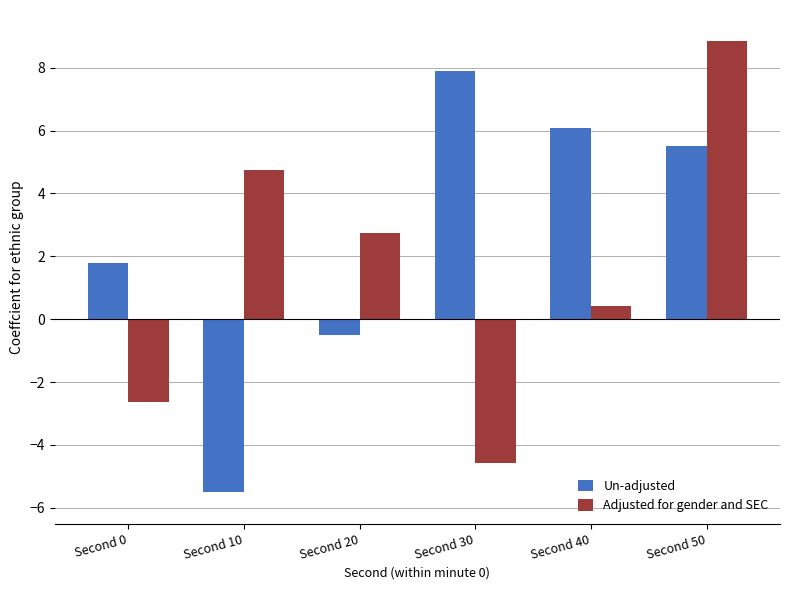

Reading right to left, what are all the values shown in this chart?

Un-adjusted: Second 50=5.5	Second 40=6.1	Second 30=7.9	Second 20=-0.5	Second 10=-5.5	Second 0=1.8
Adjusted for gender and SEC: Second 50=8.8	Second 40=0.4	Second 30=-4.6	Second 20=2.7	Second 10=4.7	Second 0=-2.6